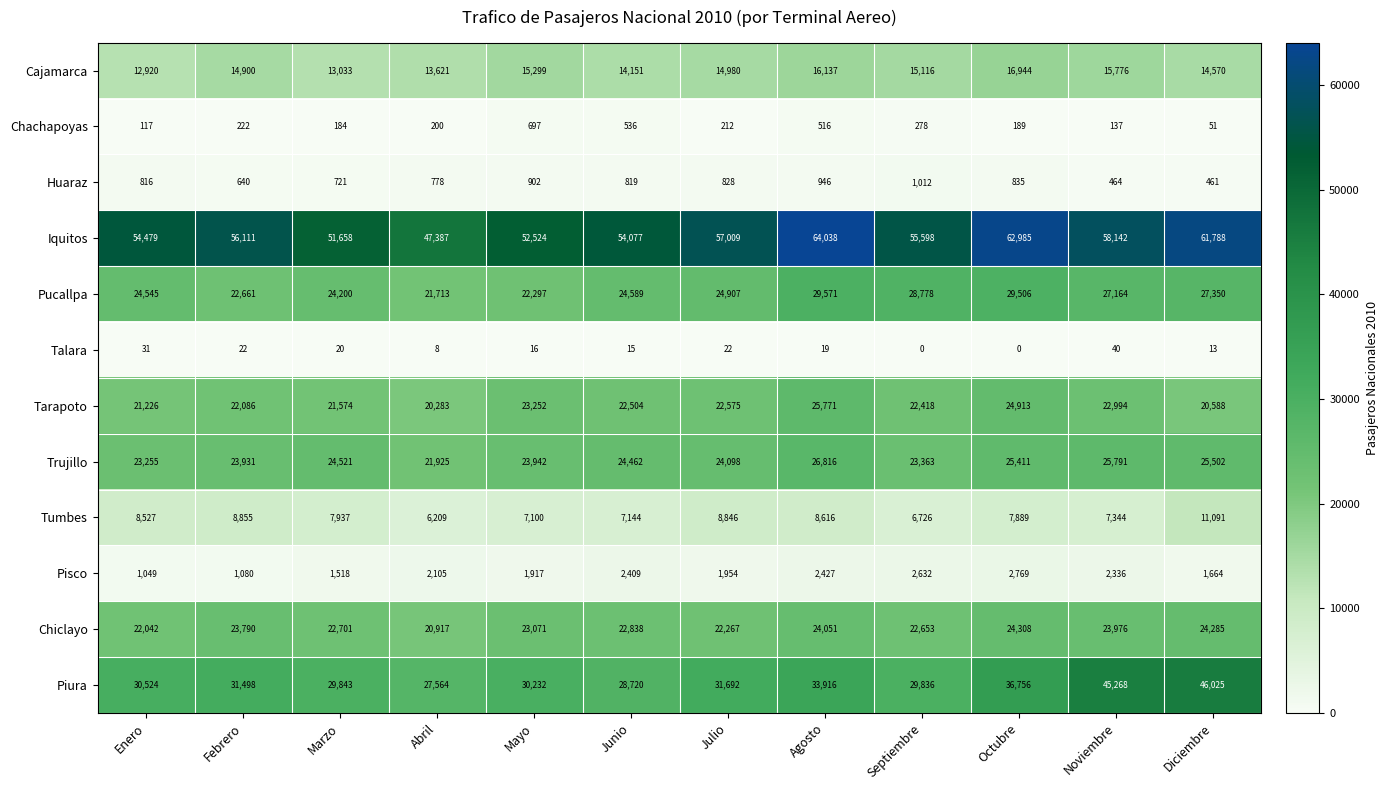

The Tarapoto series shows 25771 at Agosto. True or false?

True